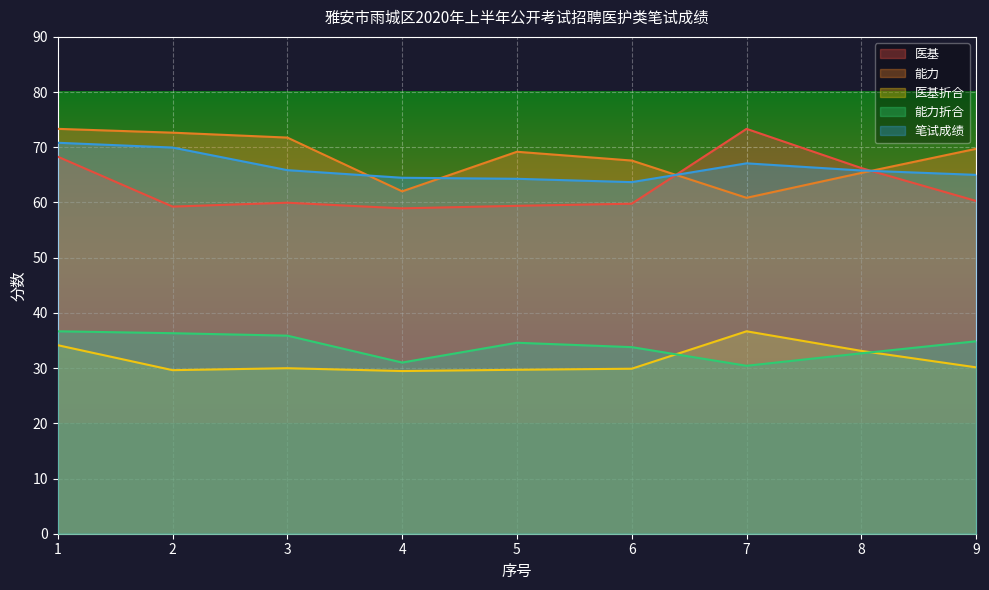

What is the value of the 笔试成绩 point at the 6th from the left?

63.7